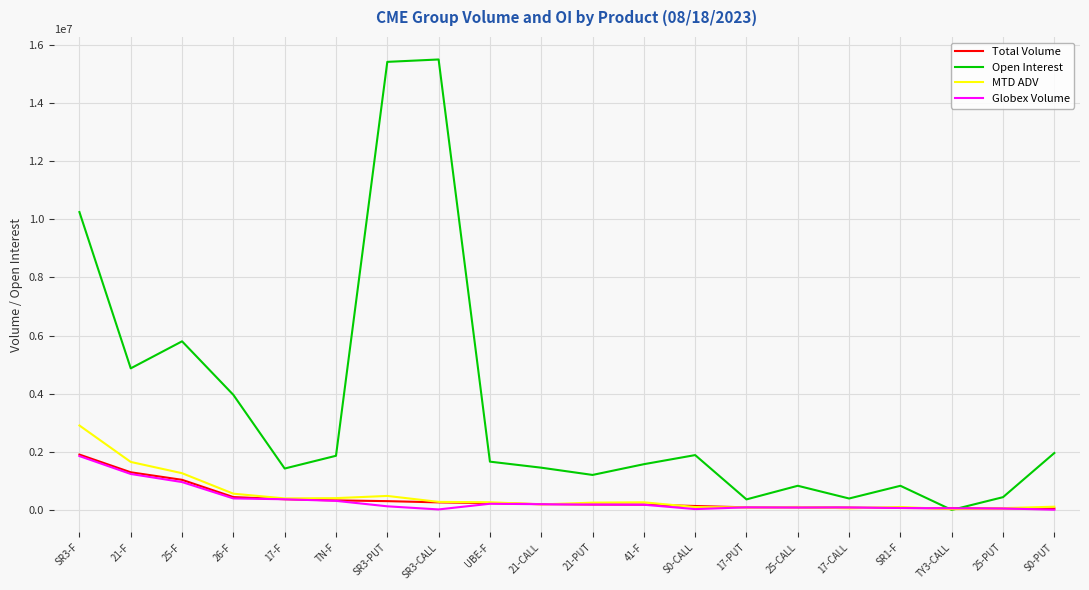

Which series has the largest total across all categories?

Open Interest